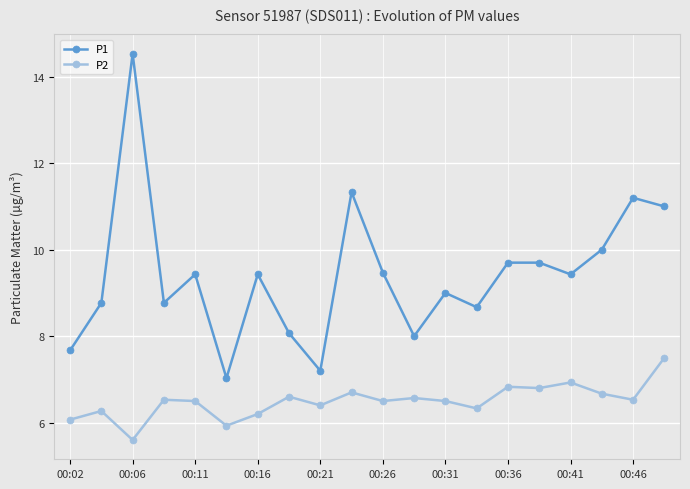

Which series has the largest range (max minus min)?

P1